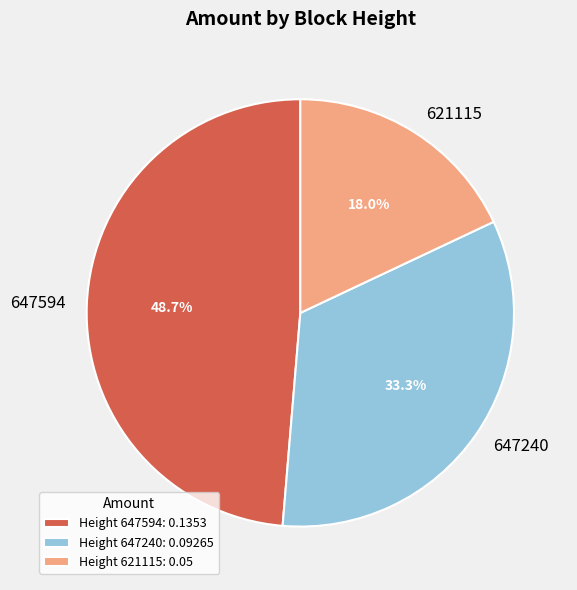

True or false: 621115 accounts for 18% of the total.

True